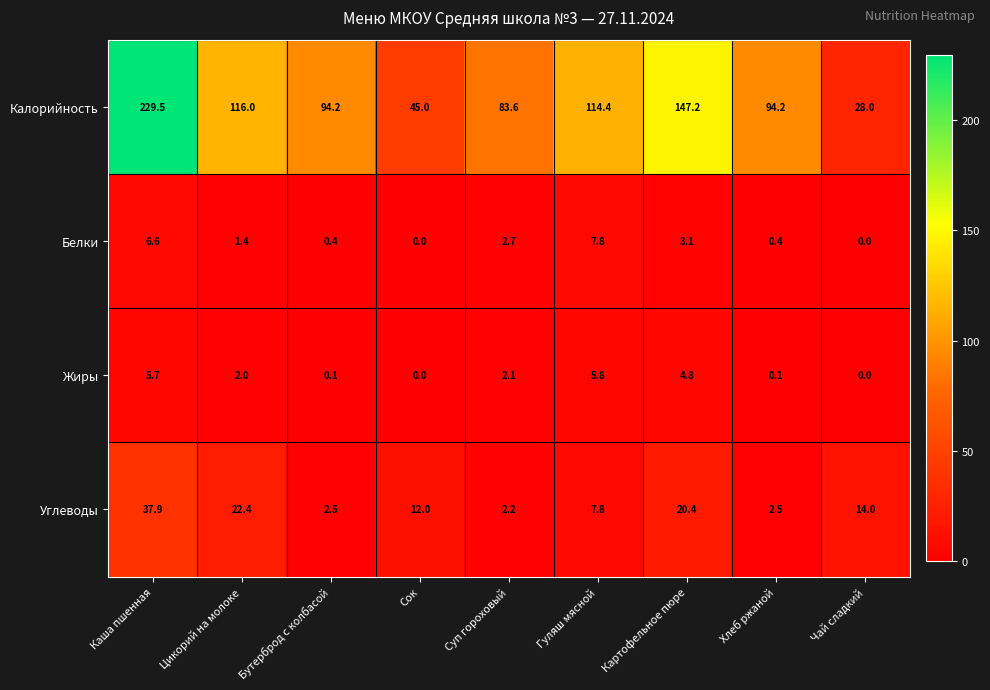

What is the difference between the highest and lowest values at Картофельное пюре?

144.1